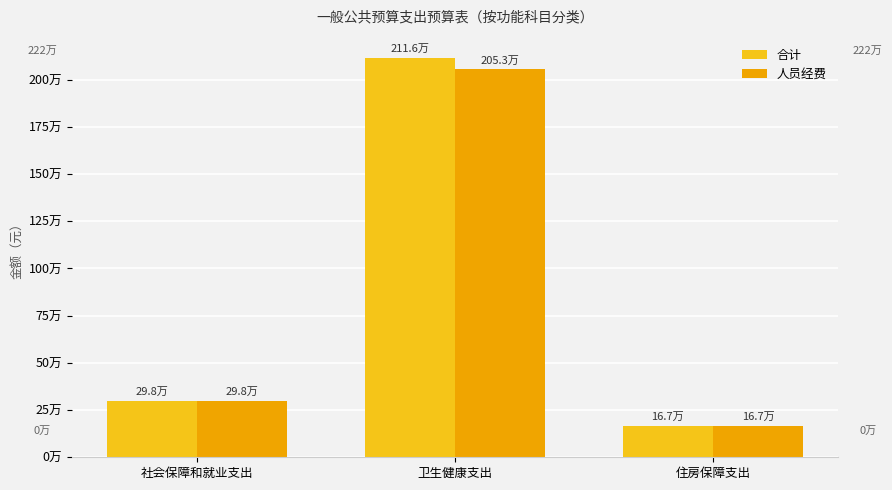

What are all the series names shown in the legend?

合计, 人员经费